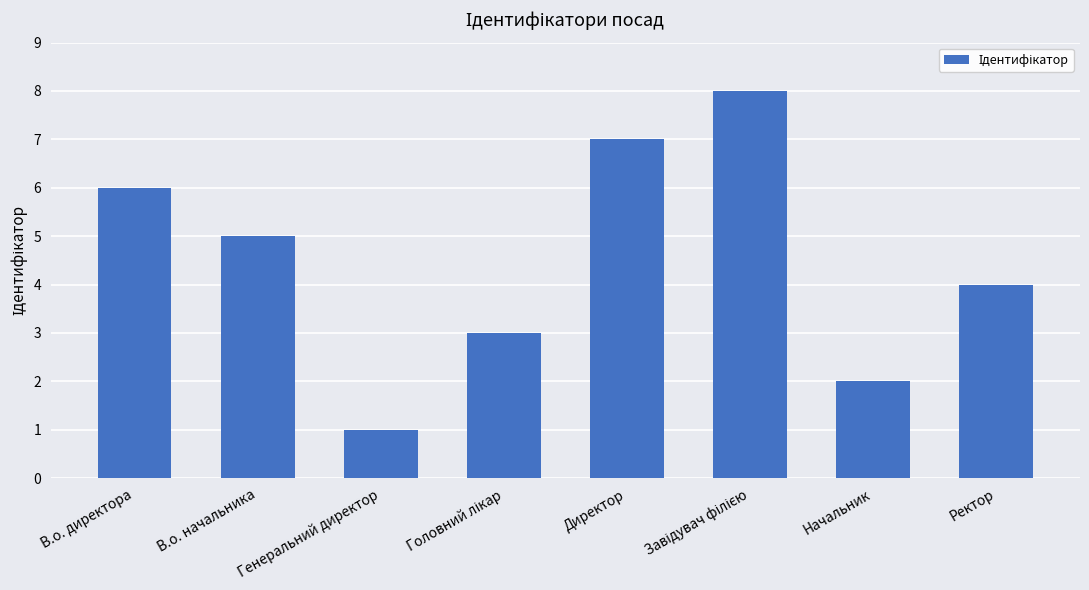

Where does the data first go above 5?

В.о. директора